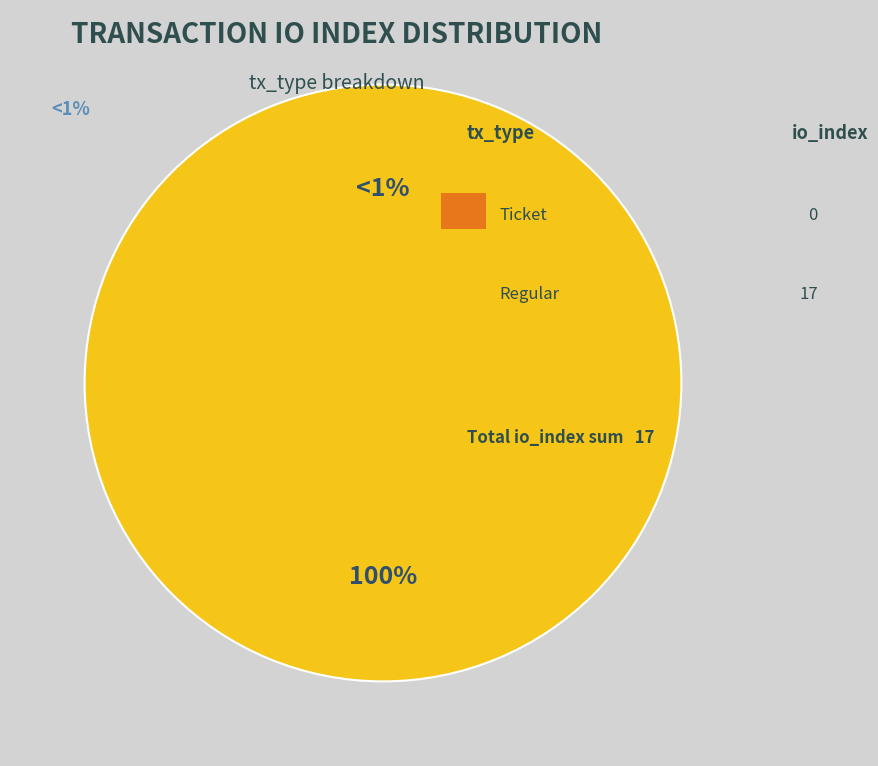

Count the number of slices in the pie.

2